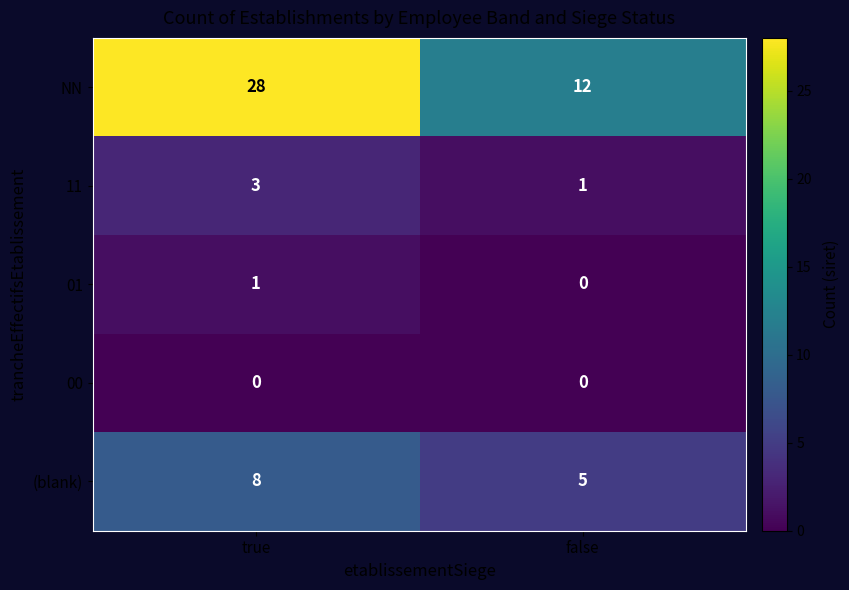

List the labels in order of 01 value, smallest first.

false, true